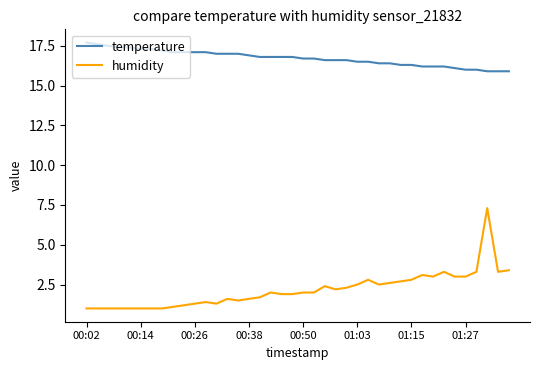

At how many categories does at least one series exceed 12?

40